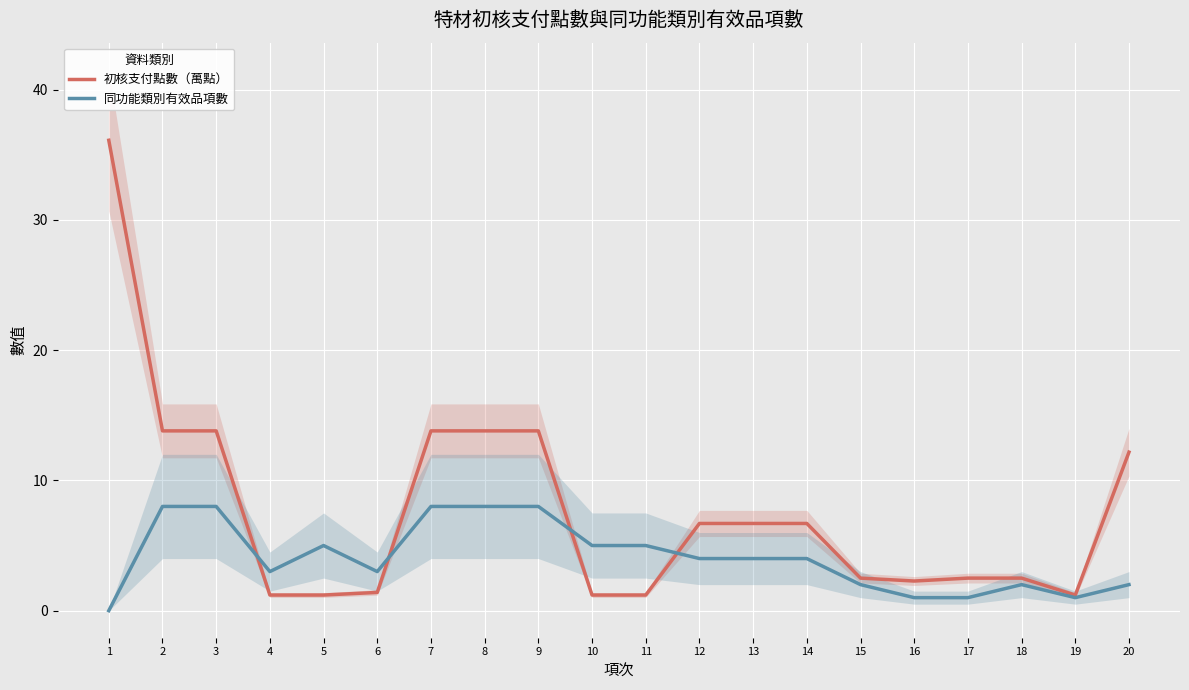

What is the value of the 同功能類別有效品項數 point at the 2nd from the left?

8.0